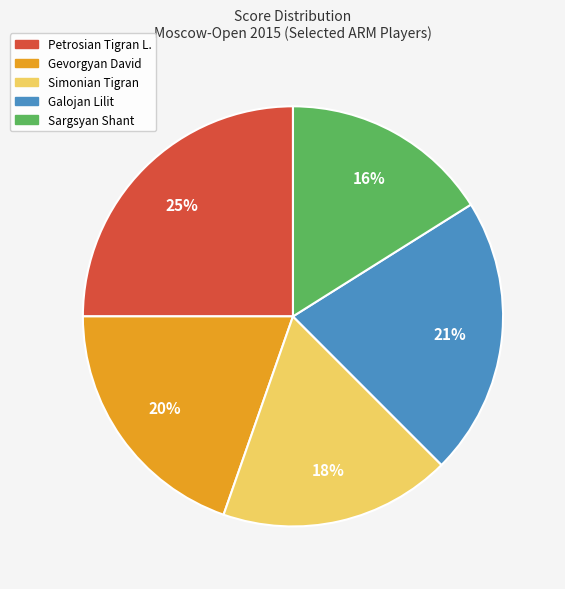

The Gevorgyan David slice represents 20% of the pie. True or false?

True